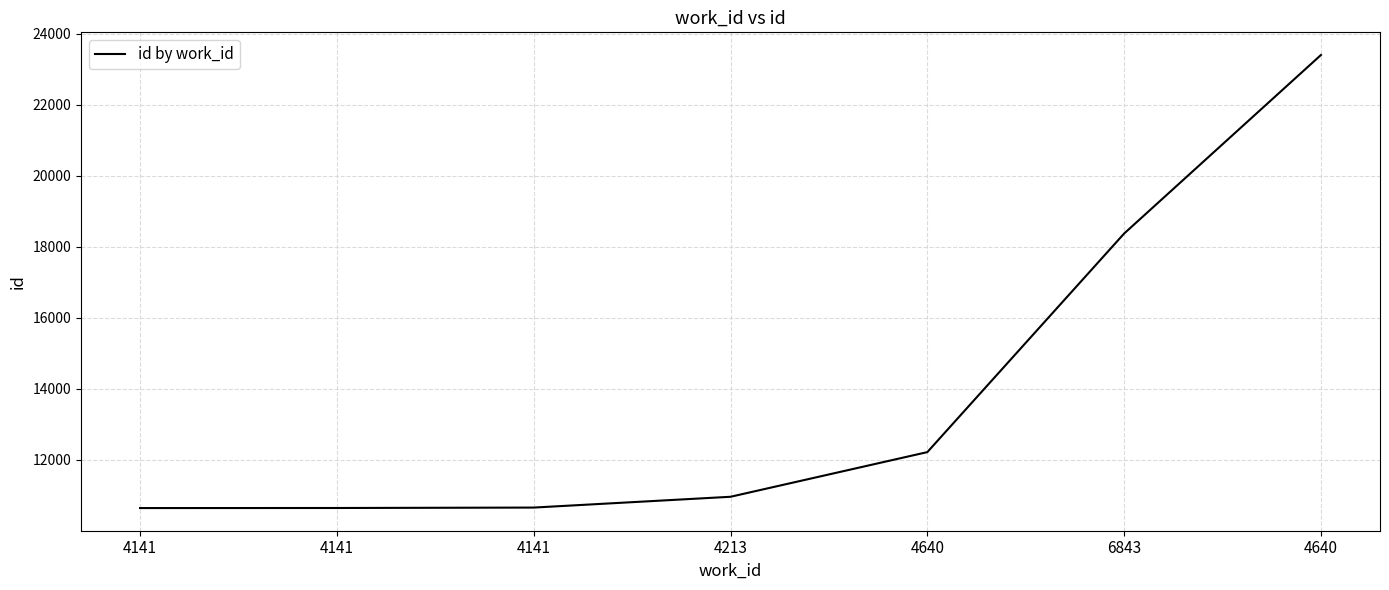

What is the label of the 4th point from the left?

4213